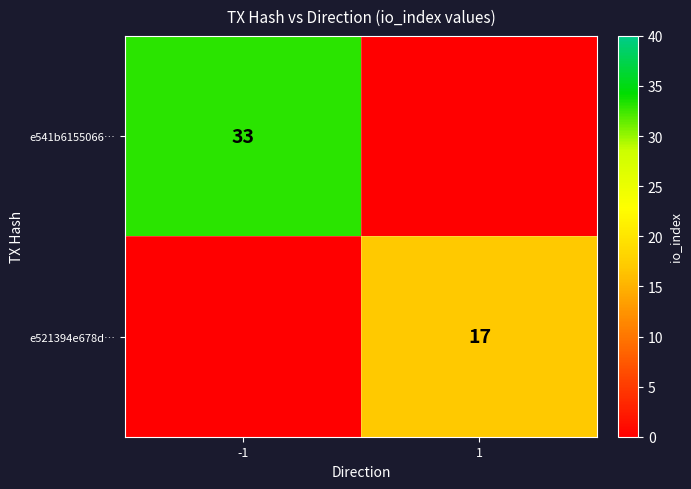

The value of e521394e678d… at 1 is 11. True or false?

False